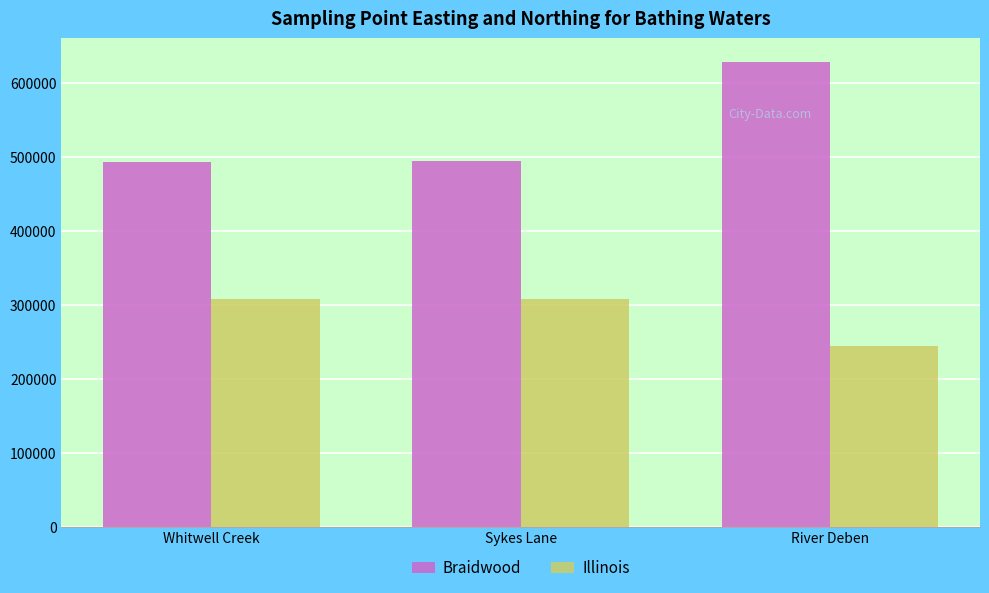

At which category is the sum across all series the highest?

River Deben